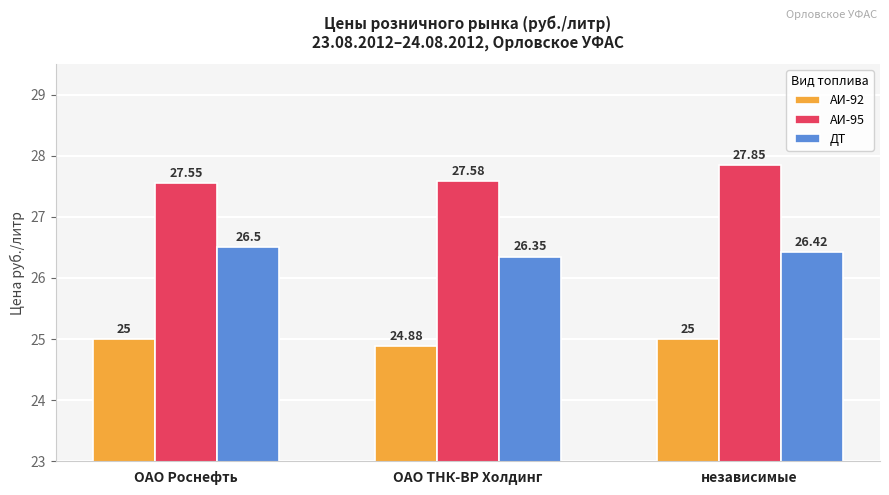

What is the label of the 1st bar from the left?

ОАО Роснефть